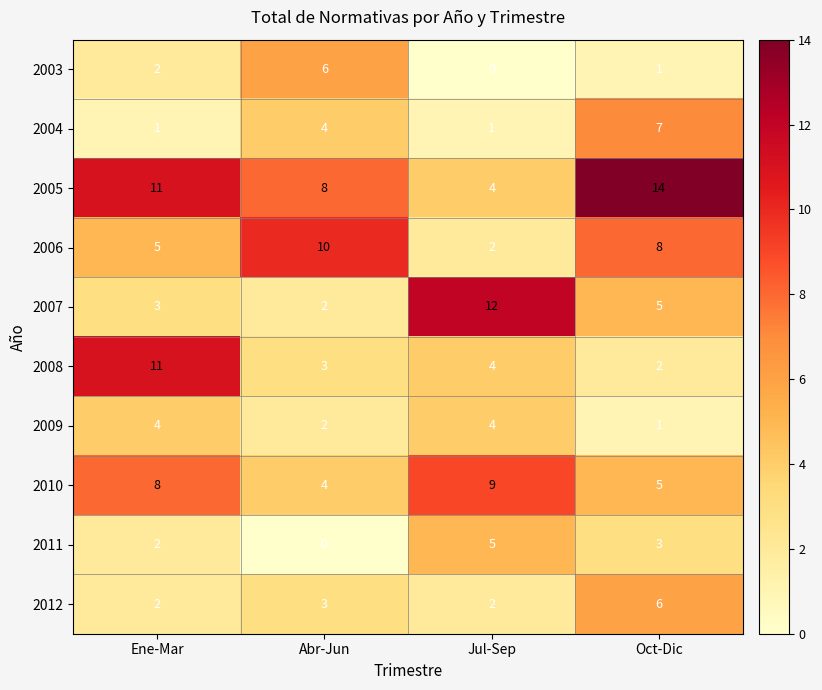

Where does the 2006 series first go above 8?

Abr-Jun